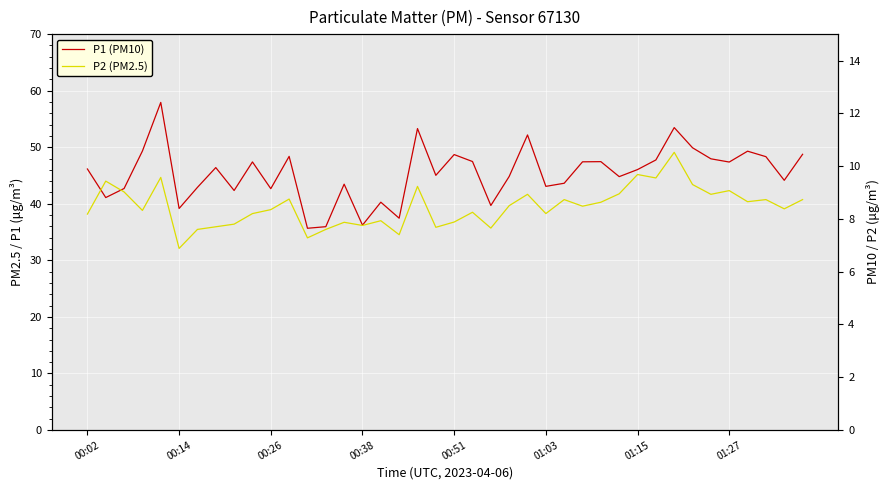

How many lines are shown in the chart?

2